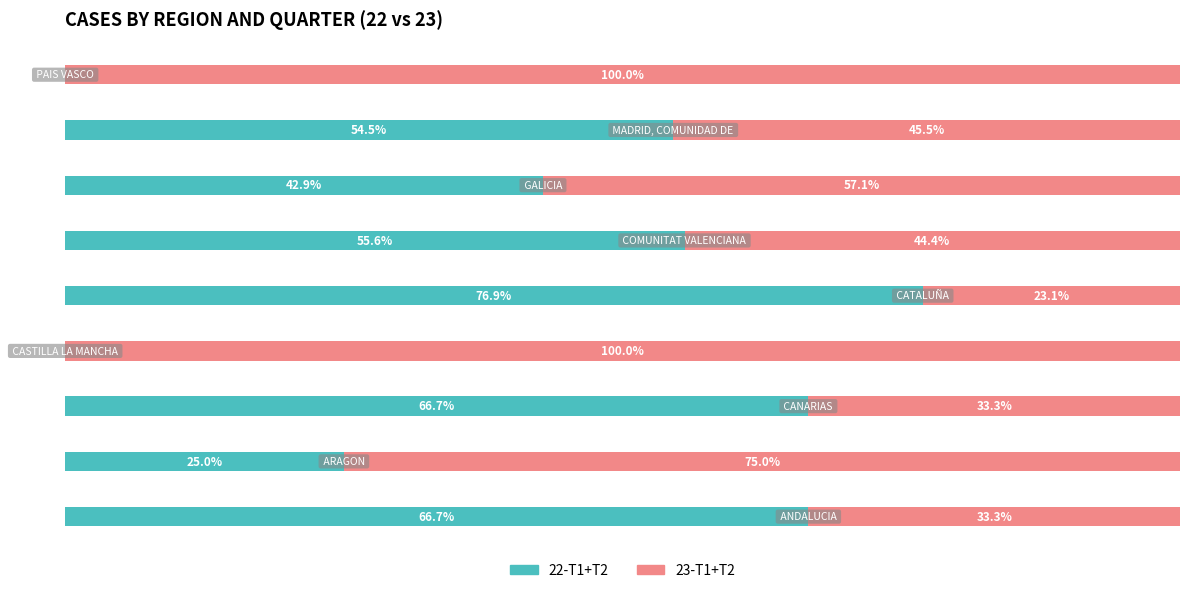

What are all the series names shown in the legend?

22-T1+T2, 23-T1+T2